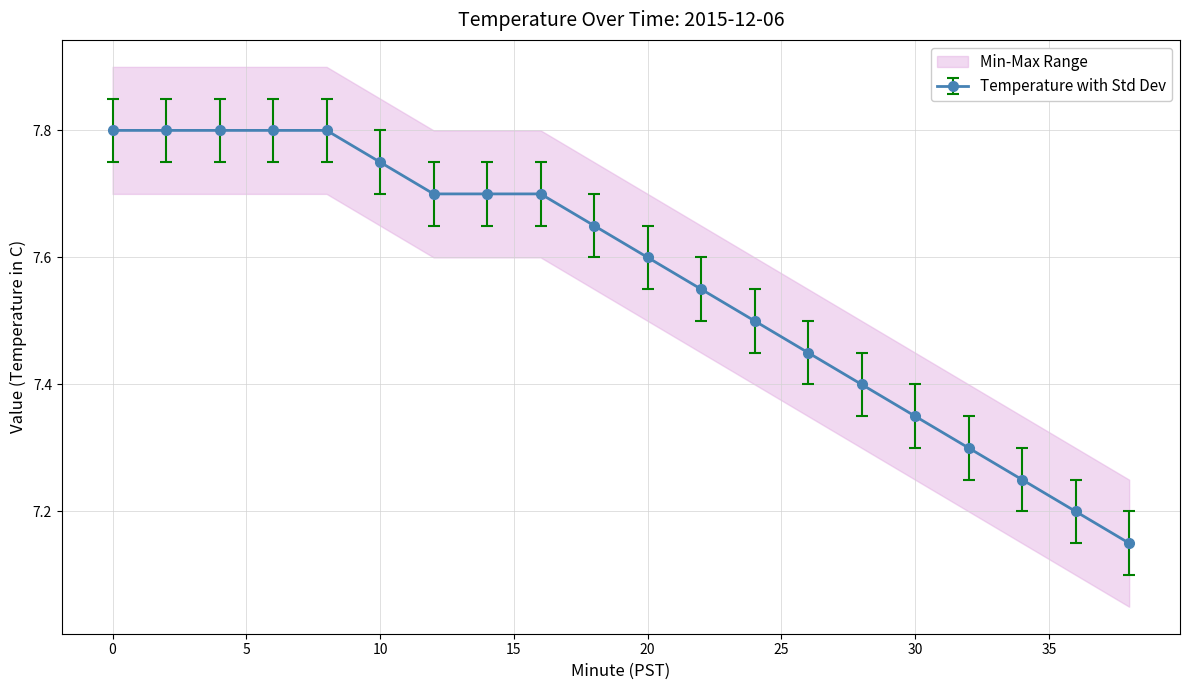

True or false: Temp Min has more than 0 interior local peaks.

False